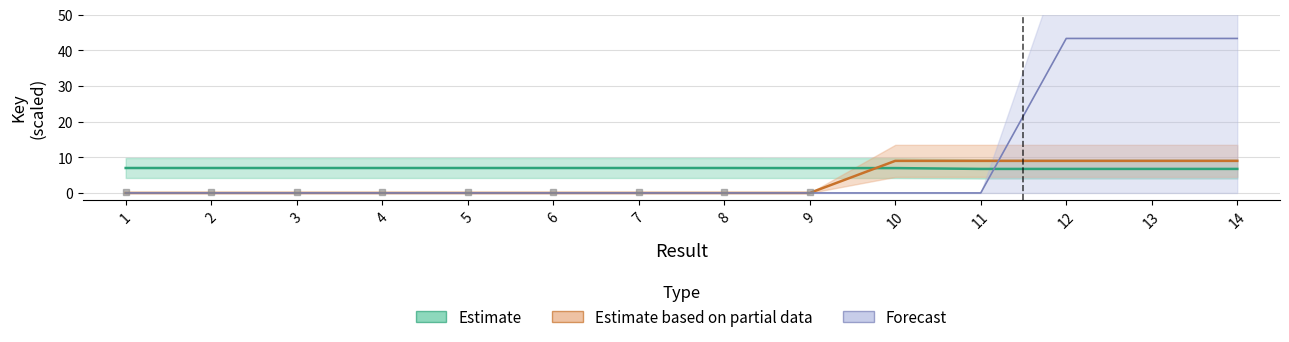

Rank the series at 9 from highest to lowest value.

Estimate, Estimate based on partial data, Forecast